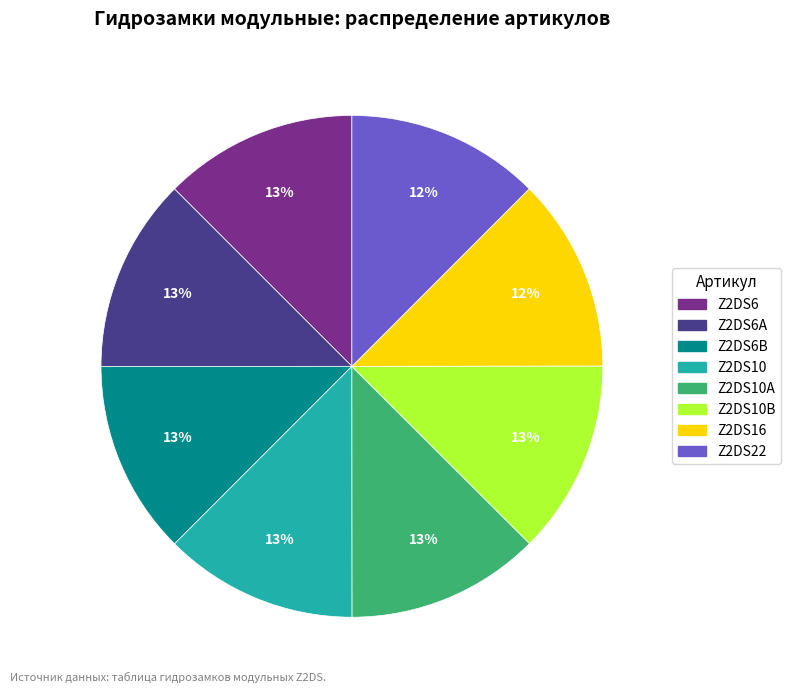

To the nearest percent, what is the average slice percentage?

12%